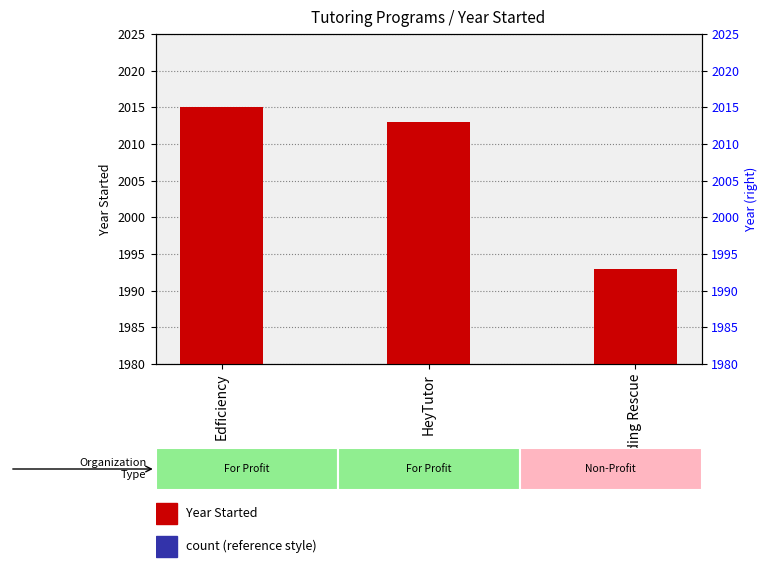

How many values are below 2013?

1